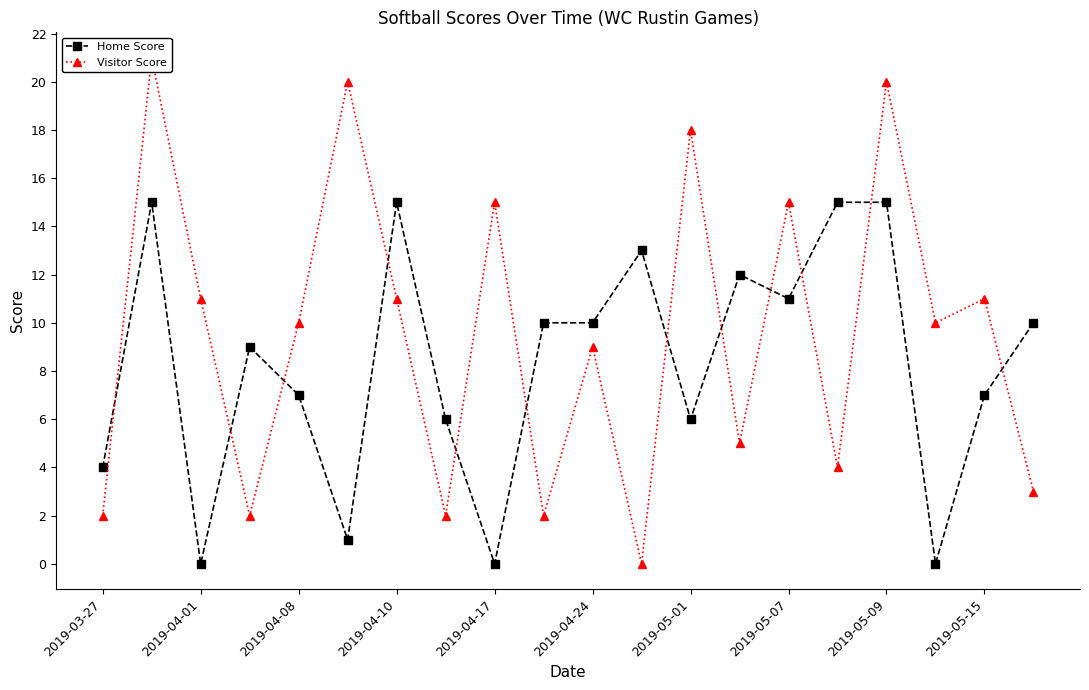

Is this an area chart (filled region under the line)?

No